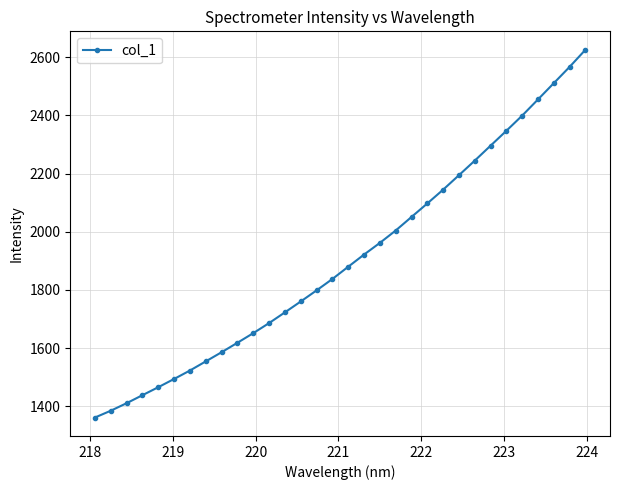

What is the greatest value displayed?

2625.5